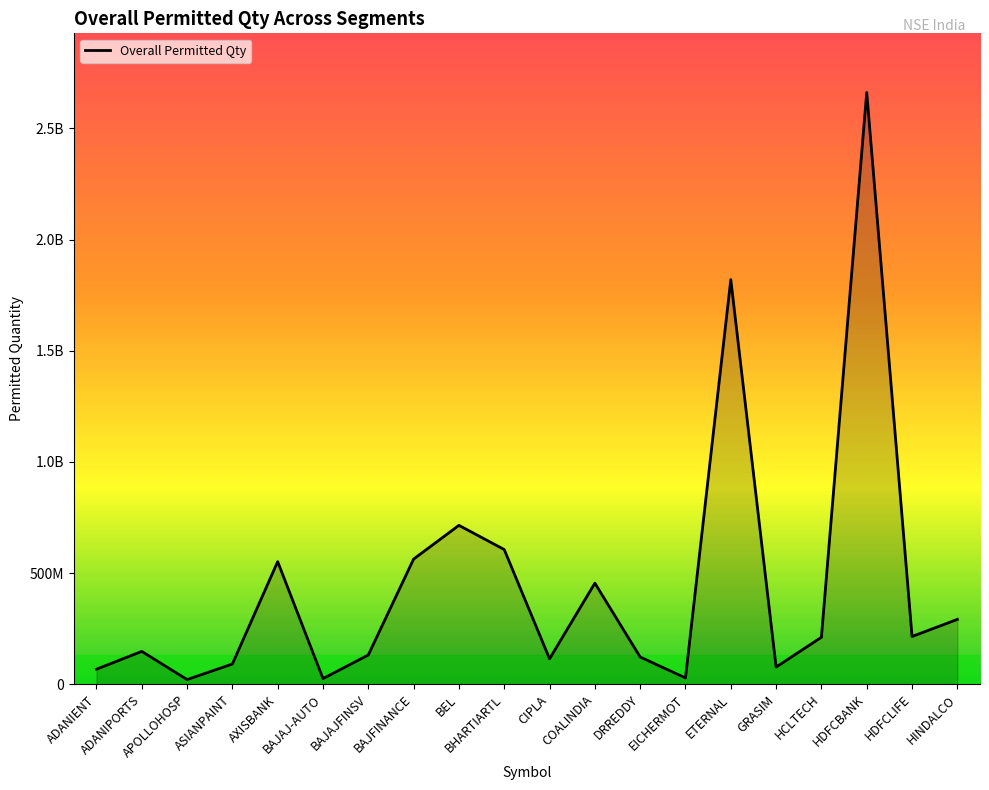

What is the sum of all values?

8909736587